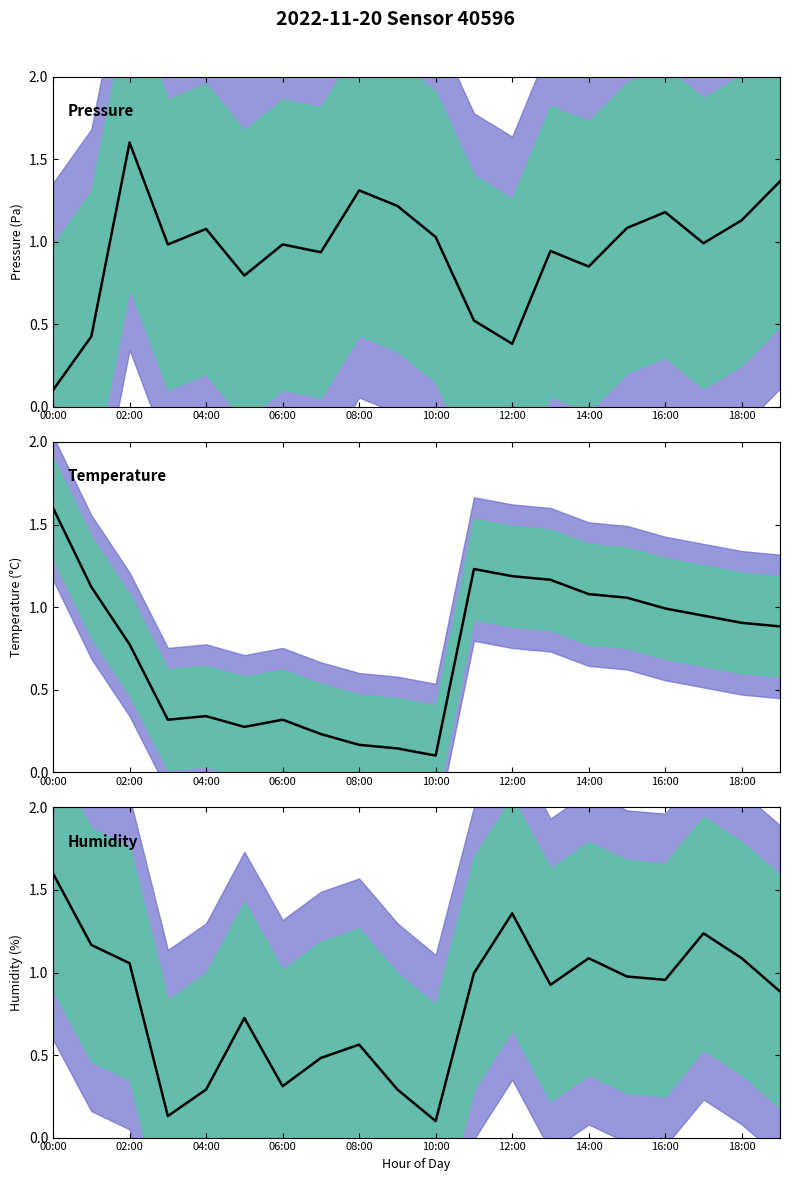

What is the greatest value displayed?

1.6